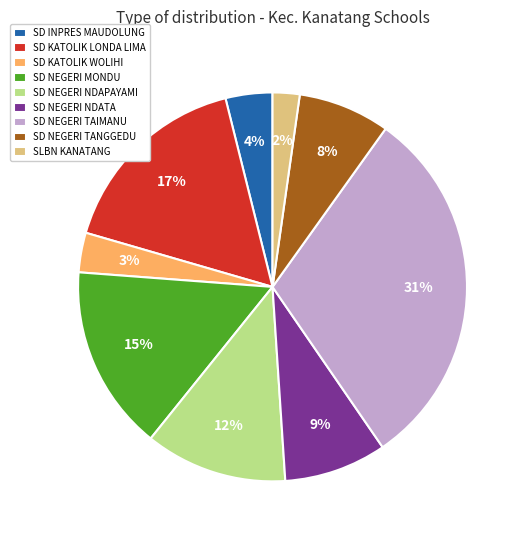

Do SD NEGERI TAIMANU and SD NEGERI MONDU together represent more than half of the pie?

No